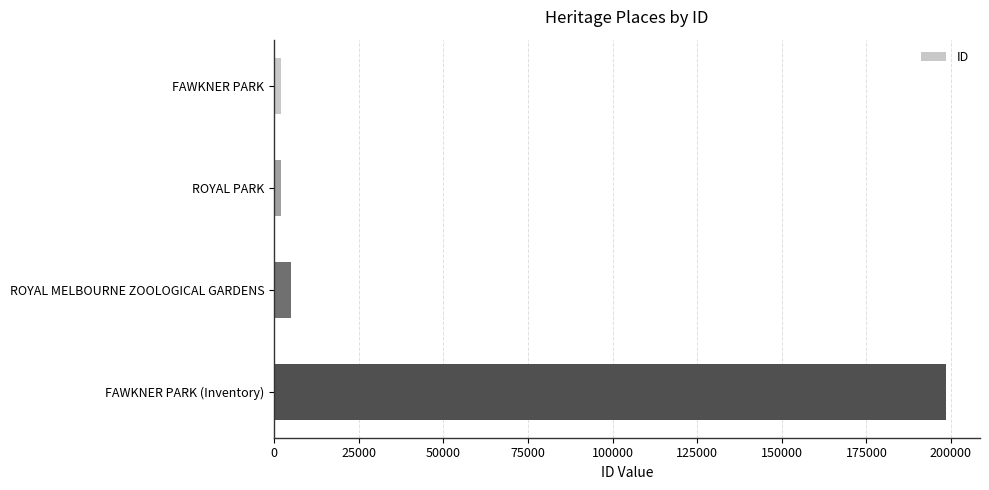

What is the average value?

51836